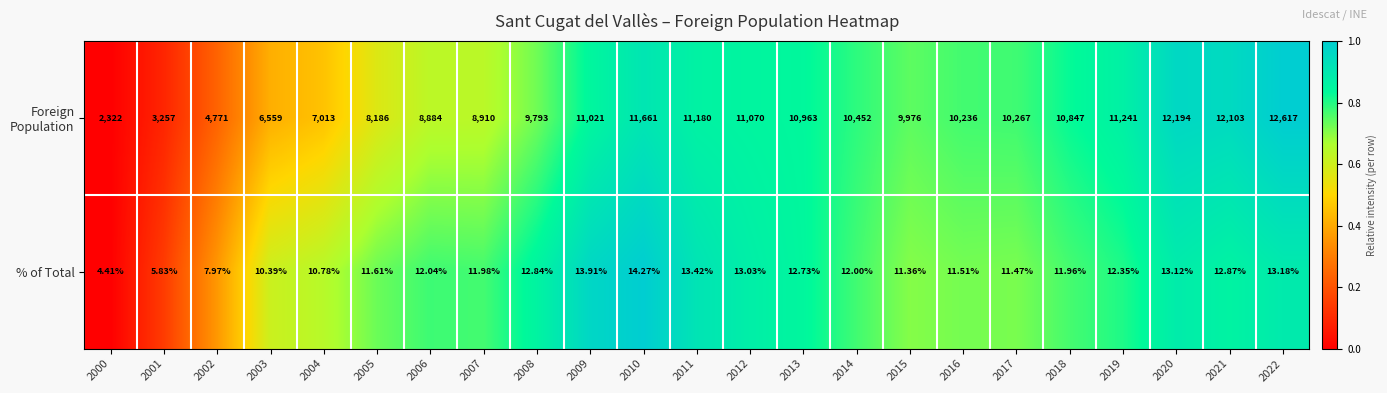

What is the maximum value shown in the chart?

12617.0